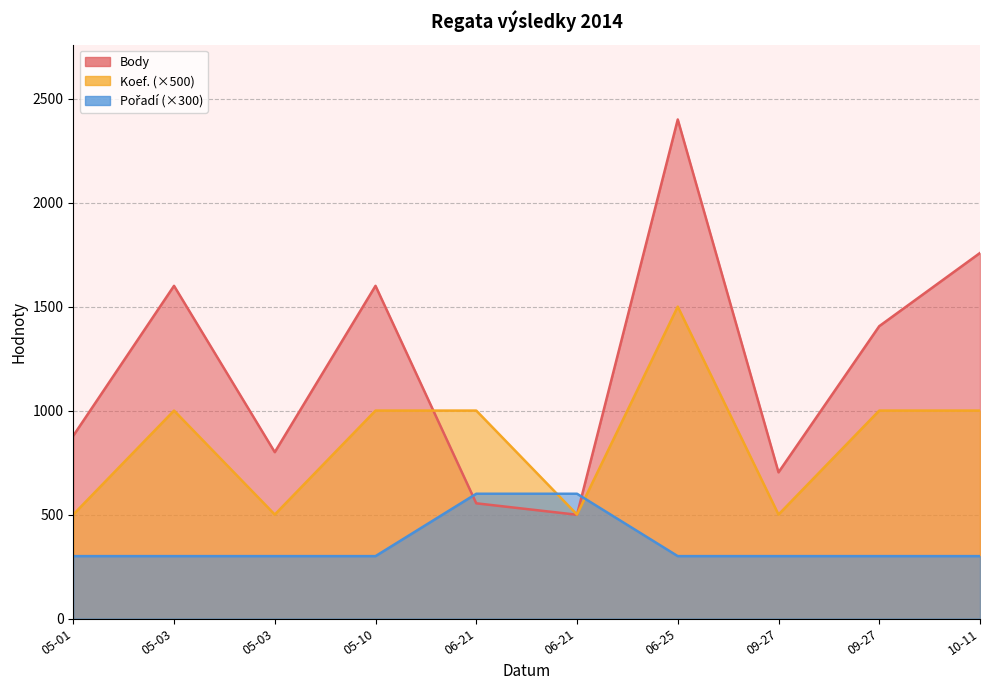

True or false: Pořadí has a value of 600 at 06-21.

True